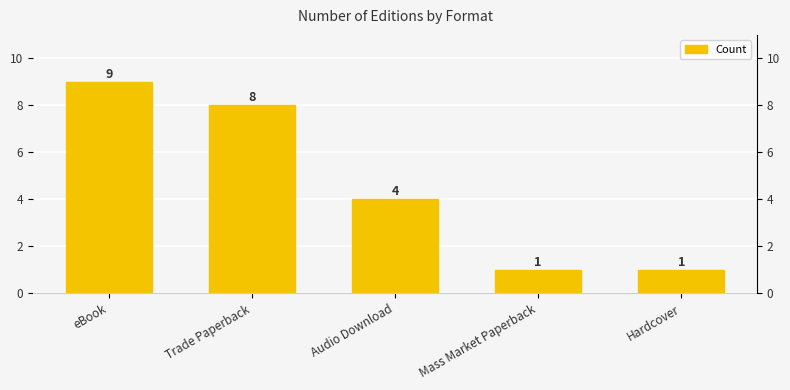

Is it true that the value at Hardcover is 1?

True